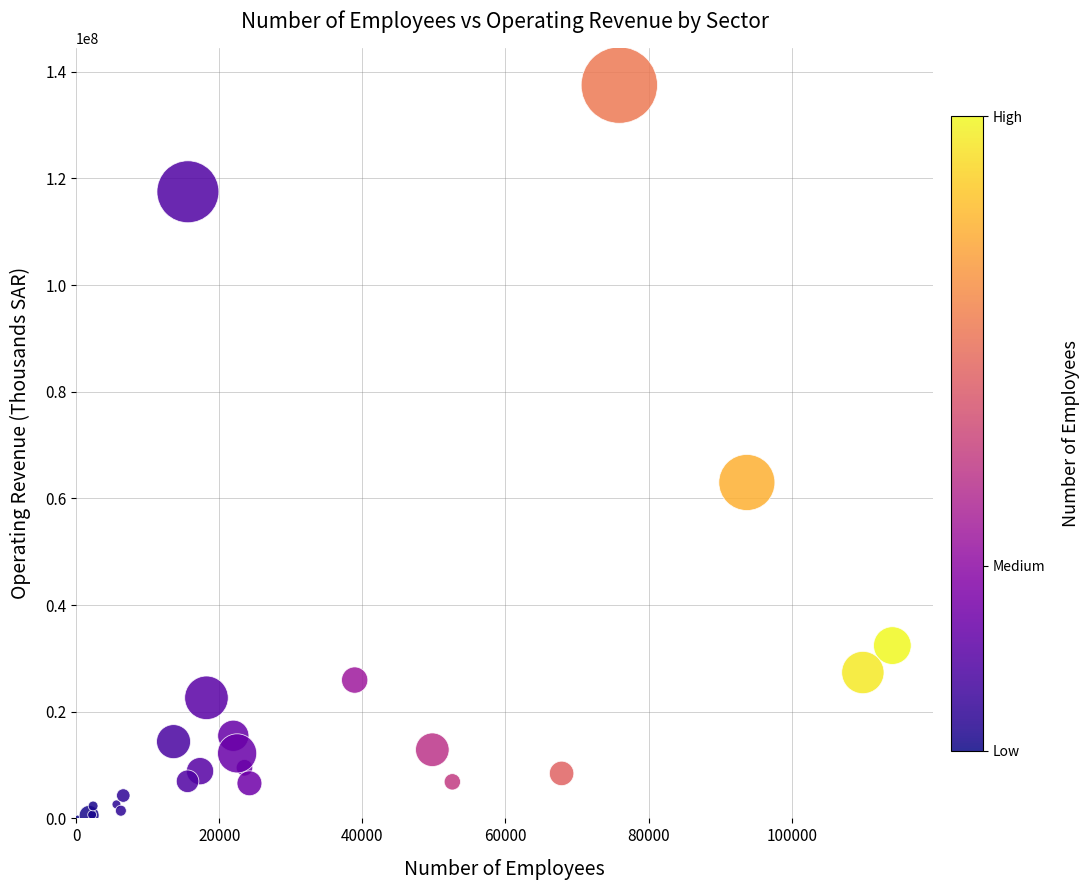

What Y value in the scatter plot is closest to 68759489?

62985791